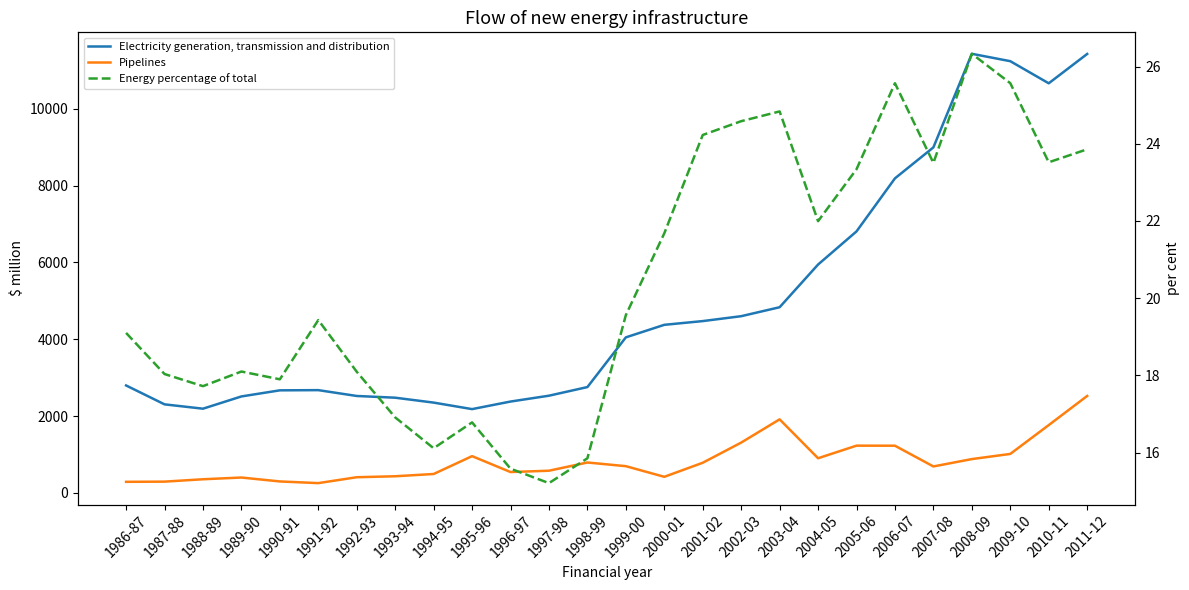

Reading right to left, what are all the values shown in this chart?

Electricity generation, transmission and distribution: 11428.3	10664.6	11240.3	11432.6	8996.3	8189.7	6808.9	5946.2	4834.9	4601.4	4474.1	4376.8	4050.3	2756.2	2531.6	2379.4	2182.4	2351.9	2479.6	2524.6	2676.5	2671.3	2512.4	2193.4	2306.5	2798.3
Pipelines: 2525.1	1766.4	1015.9	881.5	689.7	1229.6	1231.1	903.4	1916.0	1310.8	785.6	419.9	697.0	792.8	578.6	544.2	958.0	493.1	434.3	409.2	255.8	299.1	401.4	356.3	294.4	289.5
Energy percentage of total: 23.9	23.5	25.6	26.3	23.5	25.6	23.3	22.0	24.8	24.6	24.2	21.7	19.6	15.9	15.2	15.6	16.8	16.1	16.9	18.1	19.4	17.9	18.1	17.7	18.0	19.1